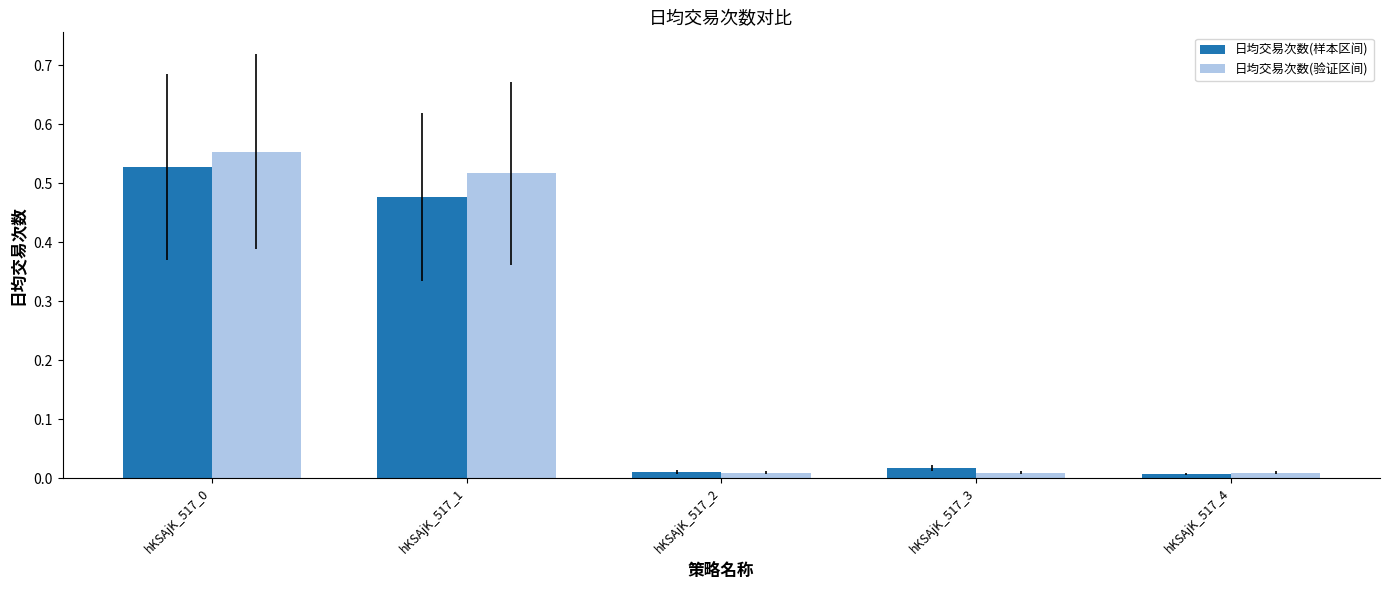

What is the sum of all 日均交易次数(验证区间) values?

1.1